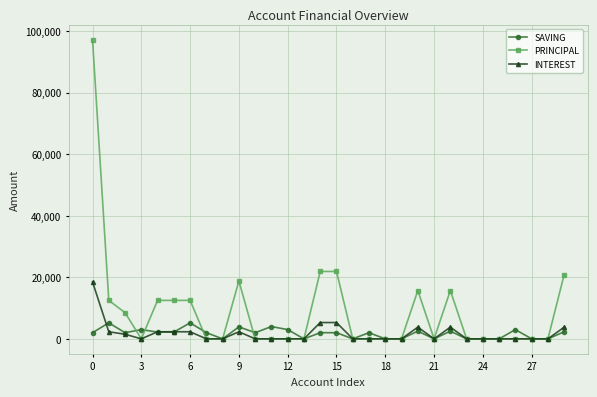

What are all the series names shown in the legend?

SAVING, PRINCIPAL, INTEREST